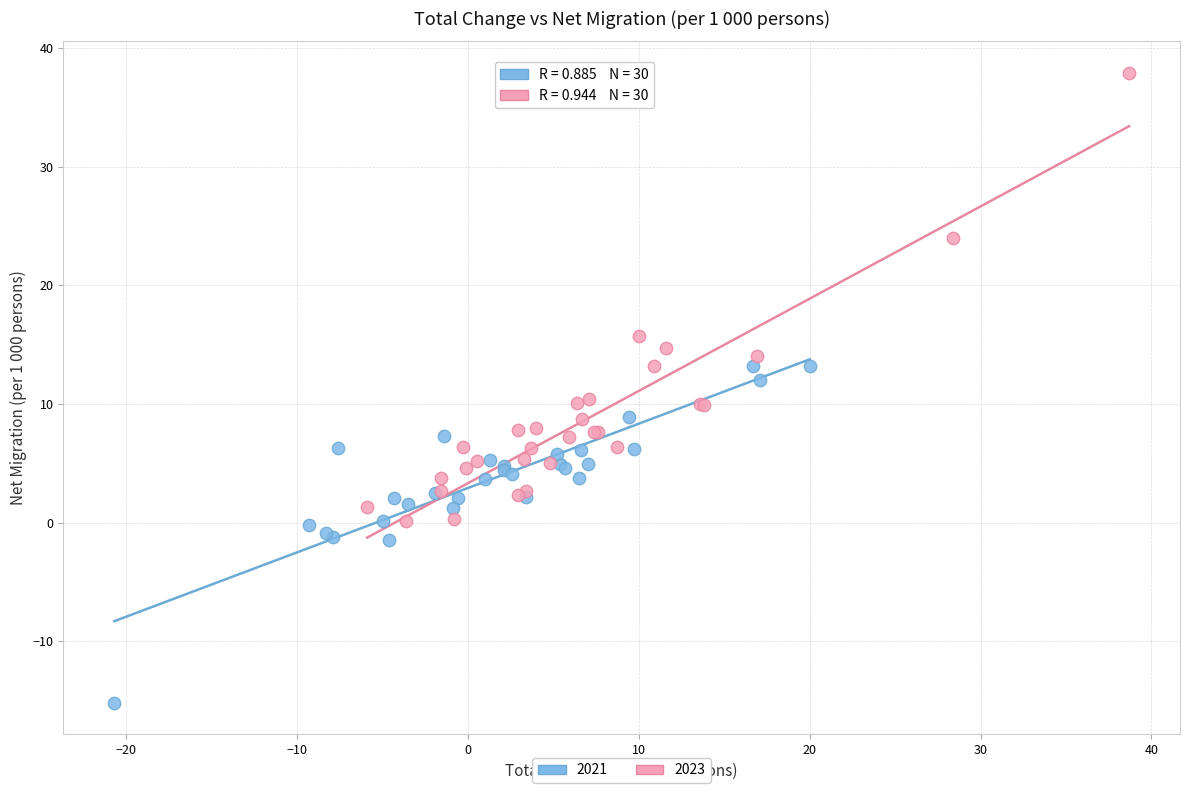

Which series has the largest Y range (max minus min)?

2023